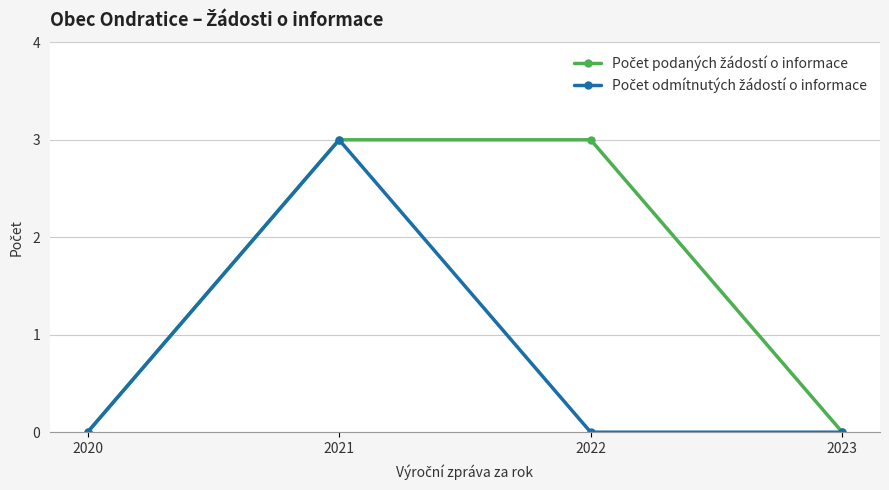

Count the number of data series in this chart.

2